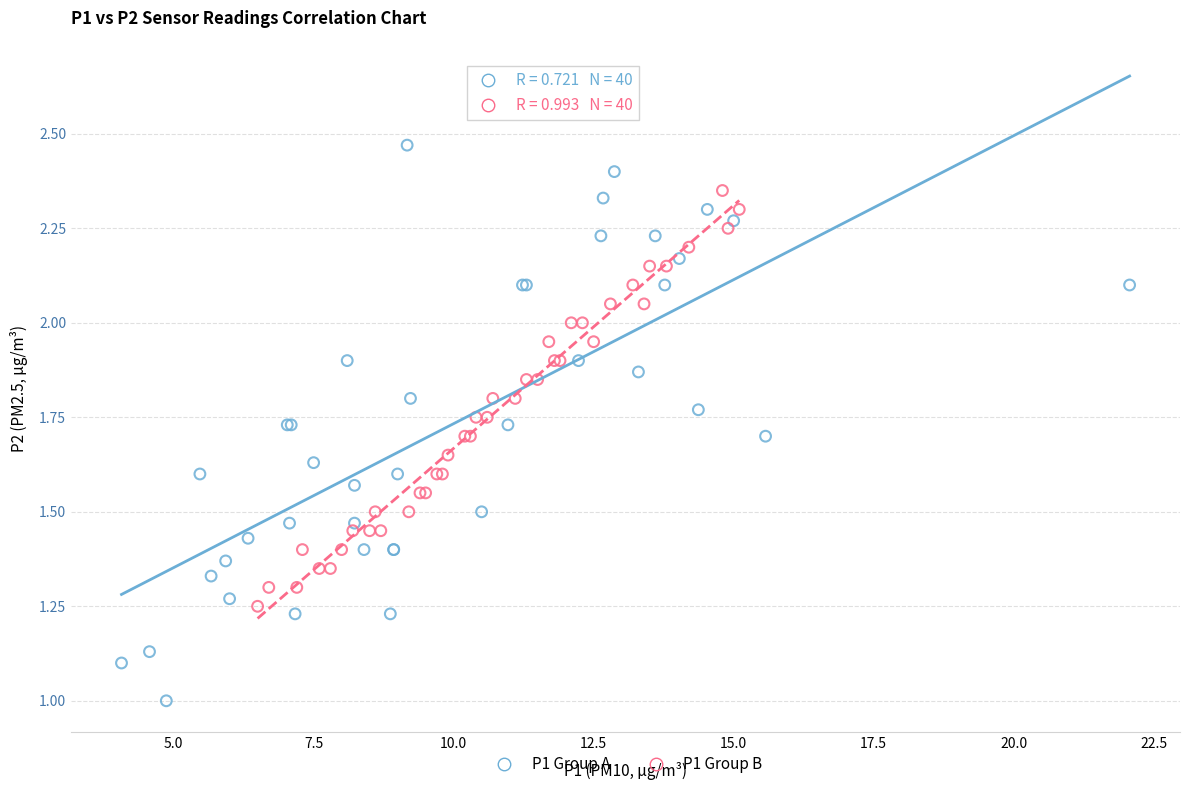

Which series has the largest Y range (max minus min)?

P1 Group A